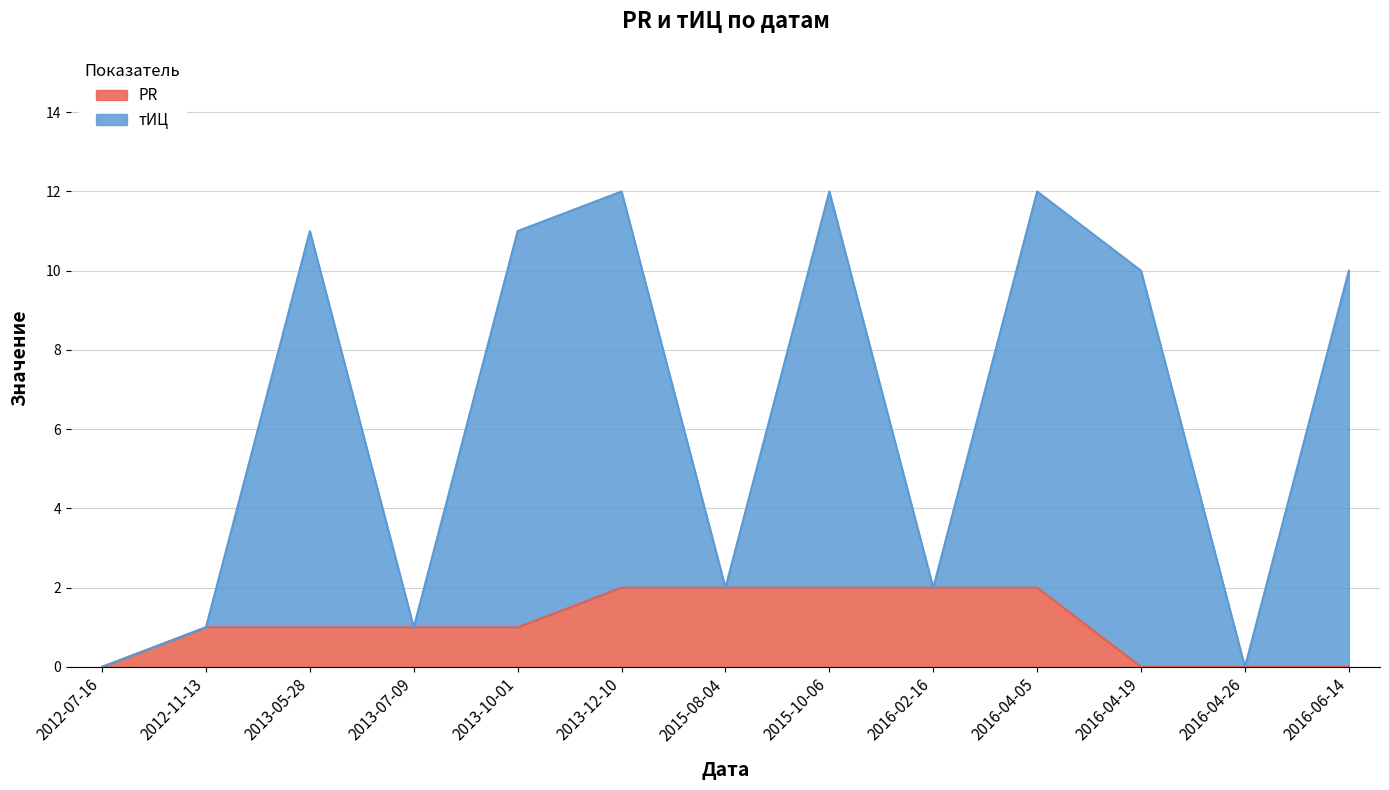

How many values in PR are above zero?

9